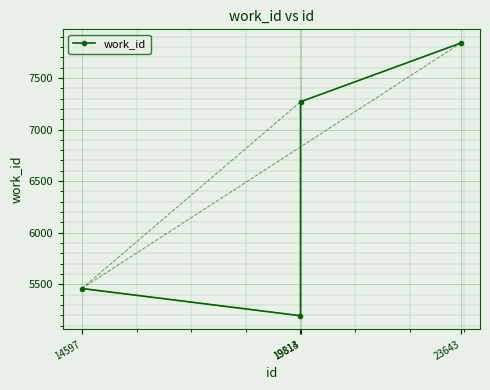

True or false: the data shows 5459 at 14597.

True